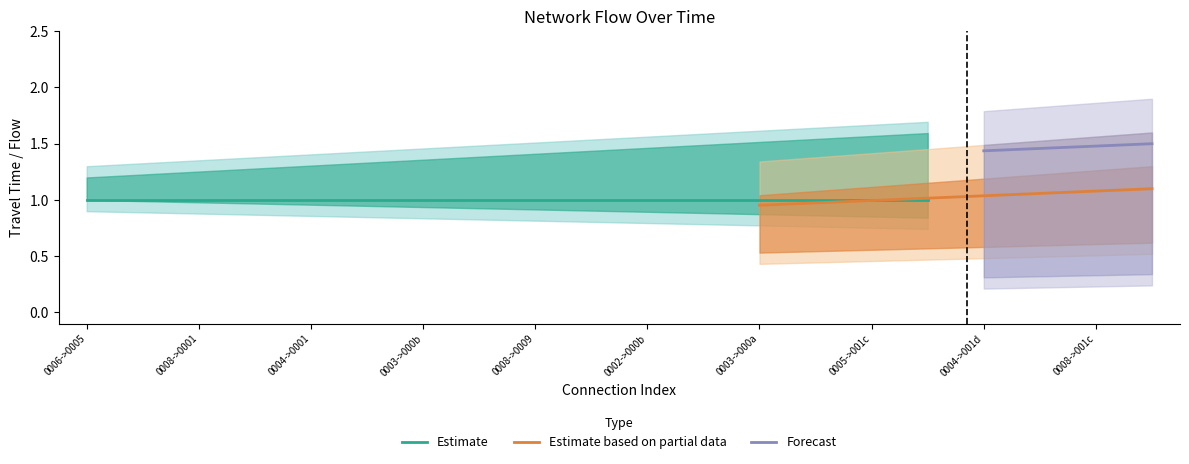

True or false: flow has more than 0 interior local peaks.

False